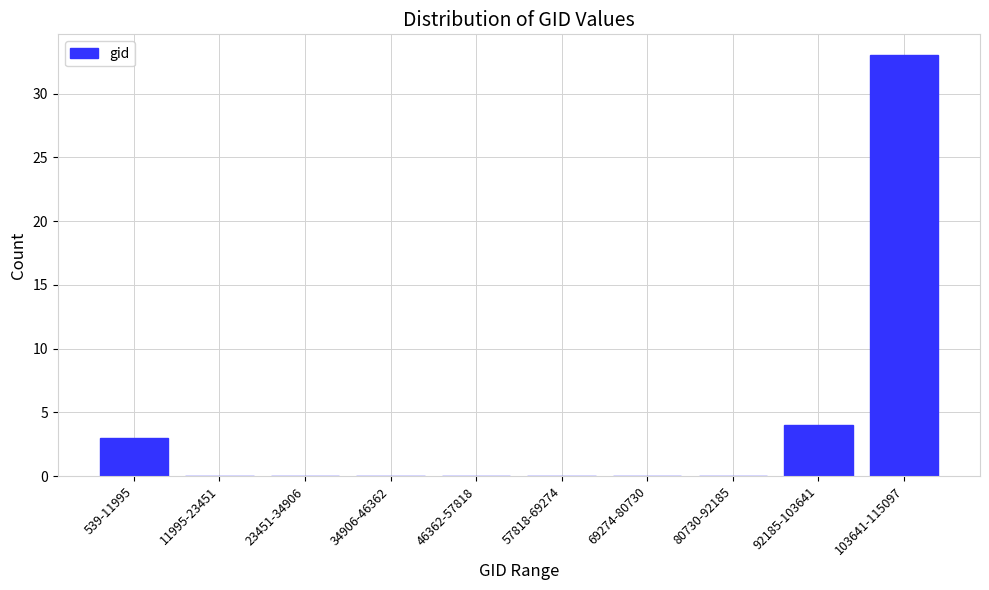

Reading left to right, what are all the values shown in this chart?

539-11995=3	11995-23451=0	23451-34906=0	34906-46362=0	46362-57818=0	57818-69274=0	69274-80730=0	80730-92185=0	92185-103641=4	103641-115097=33